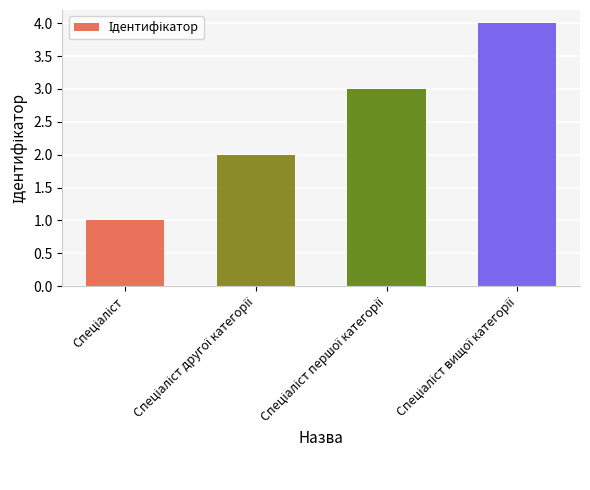

How many values are between 2 and 4?

3